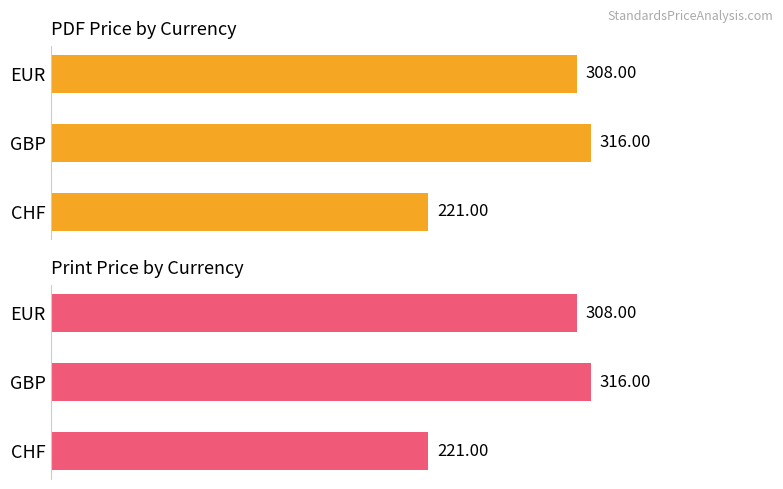

What is the total value across all series at GBP?

632